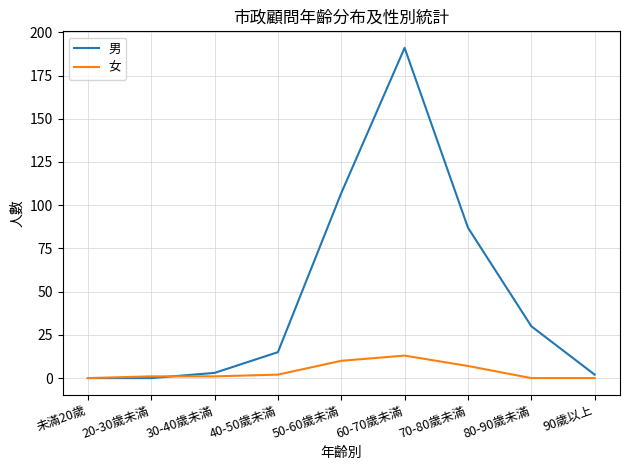

What value does the 女 series have at 70-80歲未滿, to the nearest 10?

10